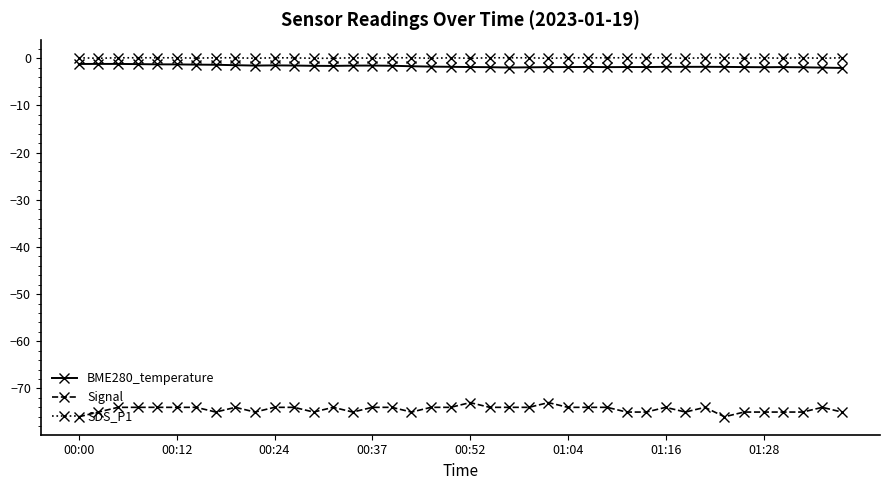

True or false: SDS_P1 and Signal intersect in this chart.

False